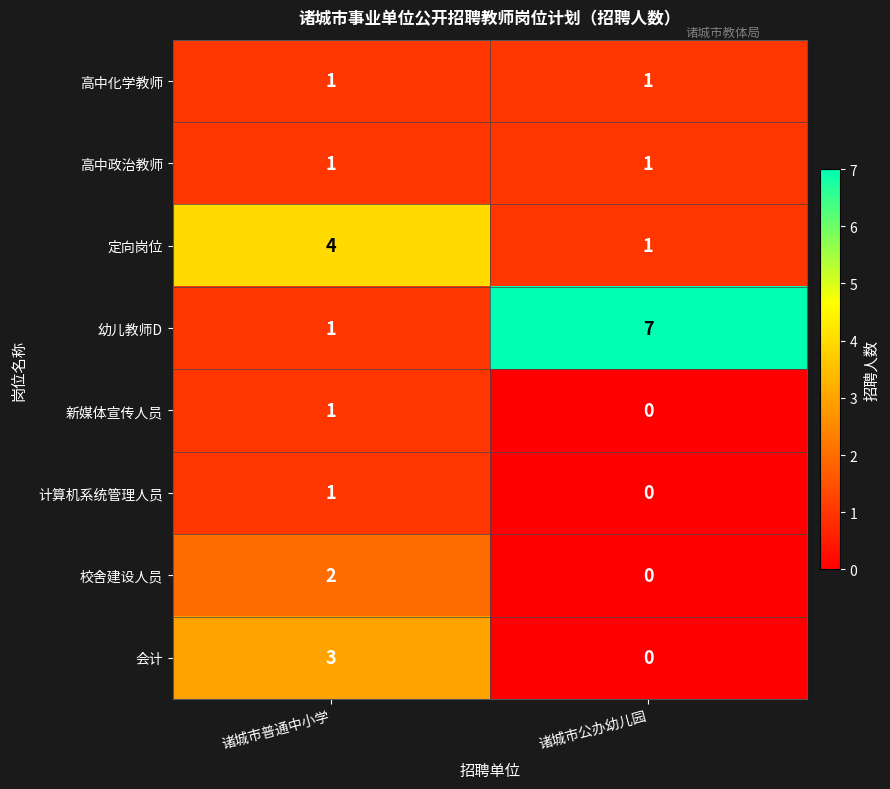

Which series has the widest spread of values?

幼儿教师D